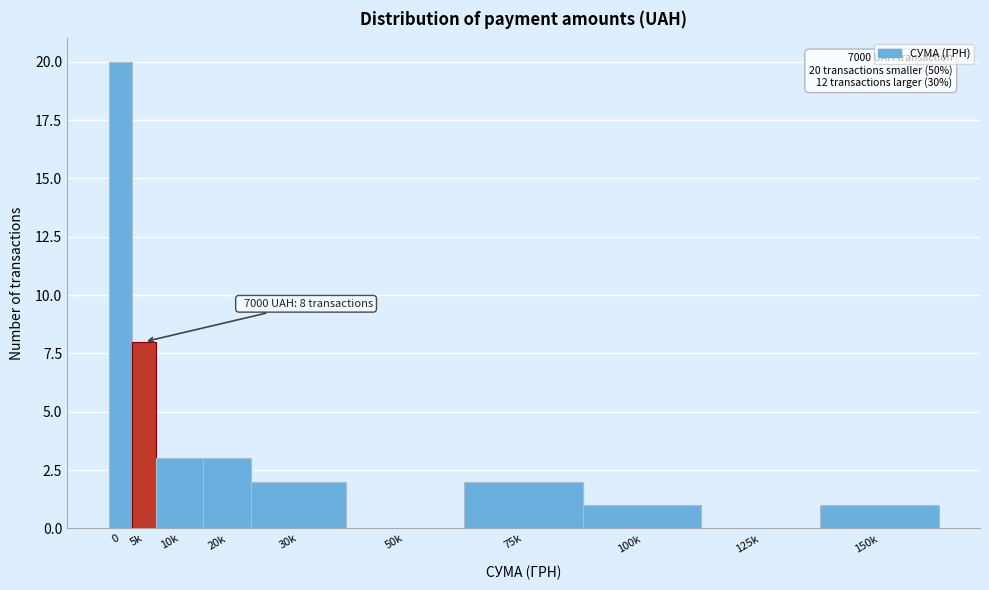

Between 50k and 30k, which is larger?

30k